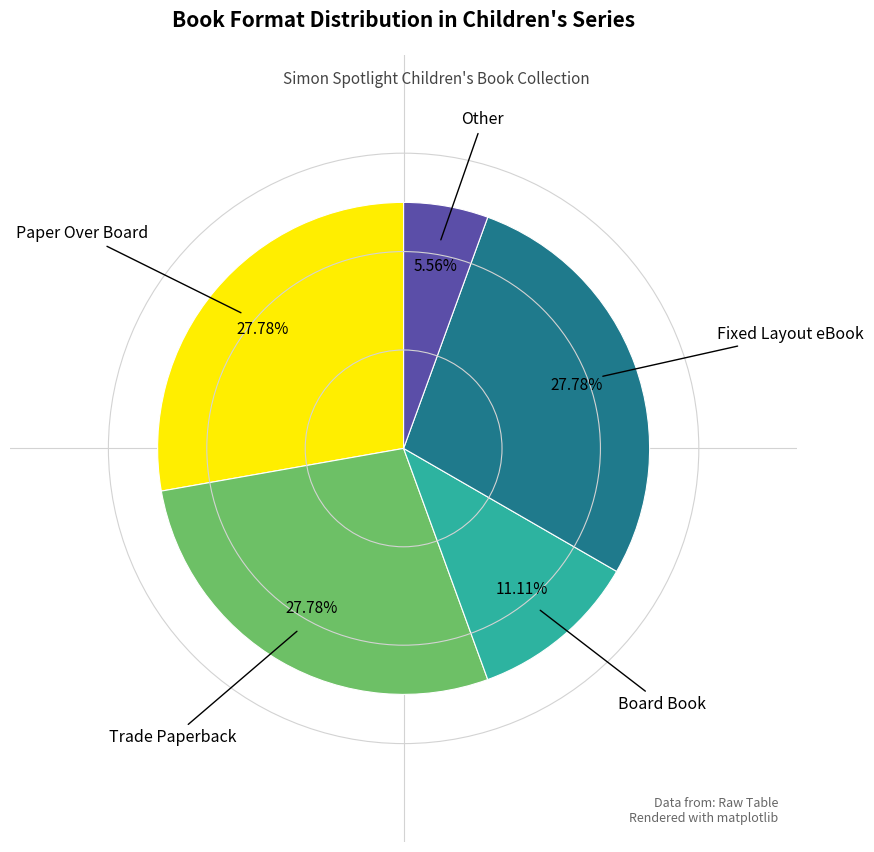

Is there a majority slice in this chart?

No